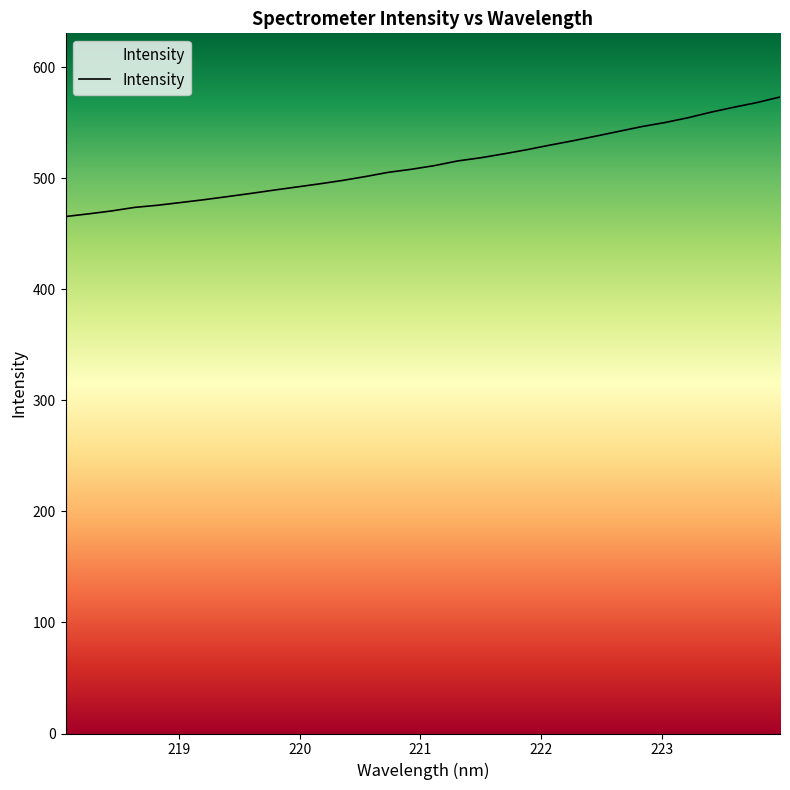

Rank the categories by value from lowest to highest.

218.0596, 218.2508, 218.442, 218.6332, 218.8244, 219.0156, 219.2067, 219.3979, 219.589, 219.7801, 219.9712, 220.1623, 220.3533, 220.5444, 220.7354, 220.9264, 221.1174, 221.3083, 221.4993, 221.6902, 221.8812, 222.0721, 222.263, 222.4538, 222.6447, 222.8355, 223.0264, 223.2172, 223.408, 223.5987, 223.7895, 223.9802